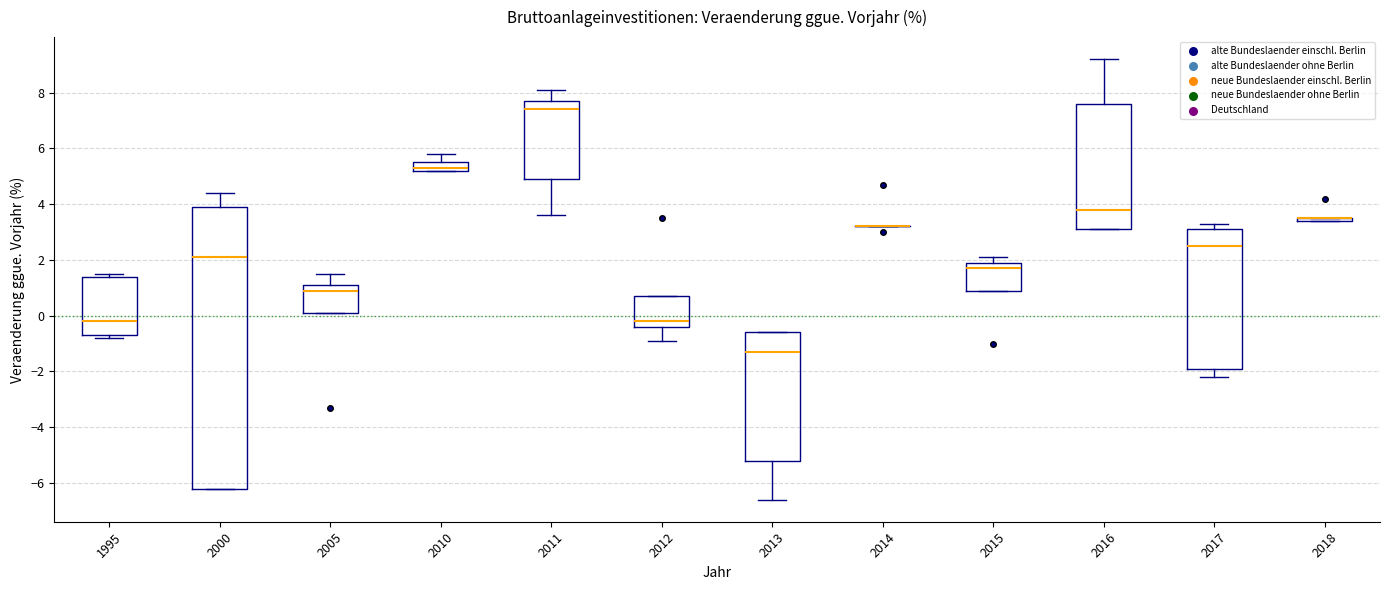

Where does the upper whisker of the box at x = 2000 end on the y-axis? The values are not printed on the chart, so give them approximately, as read against the axis.

4.4